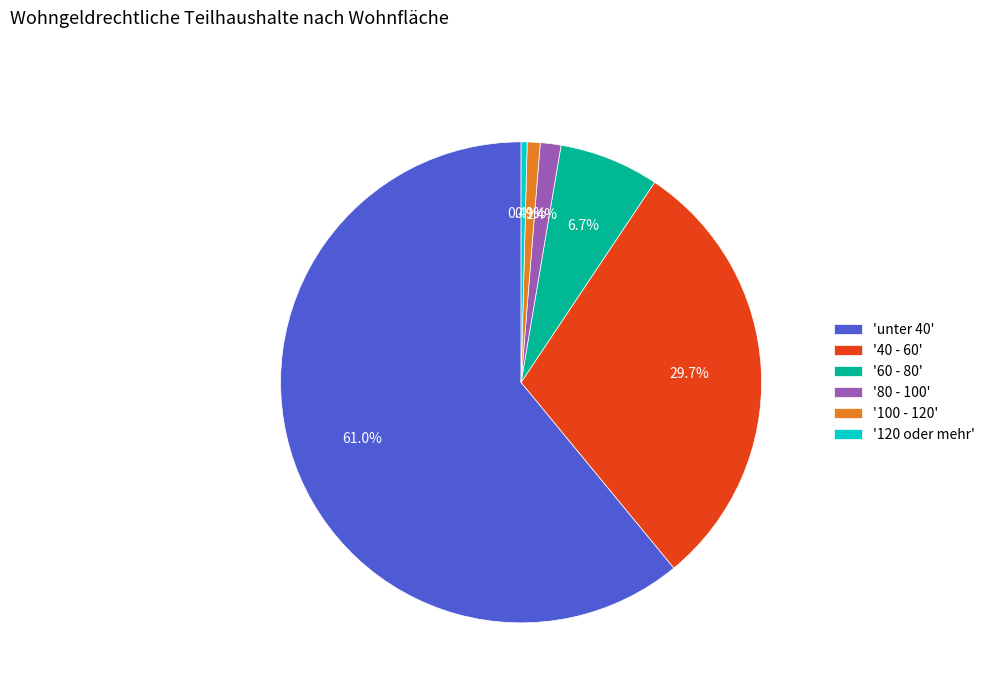

Approximately how many times larger is the value at 'unter 40' compared to '100 - 120'?

70.3